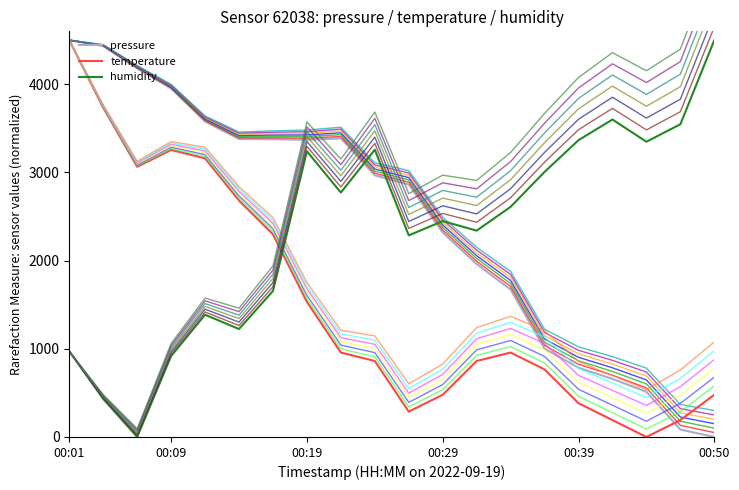

At which category is the sum across all series the highest?

00:01